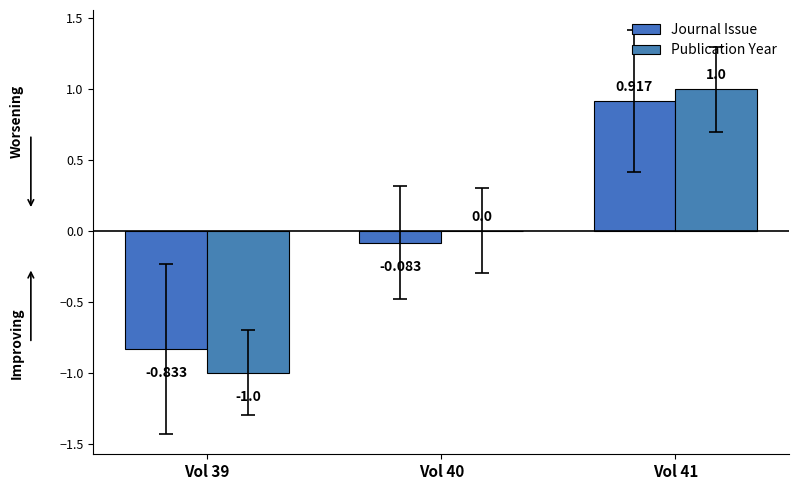

How many Publication Year values are between -1 and 1?

3